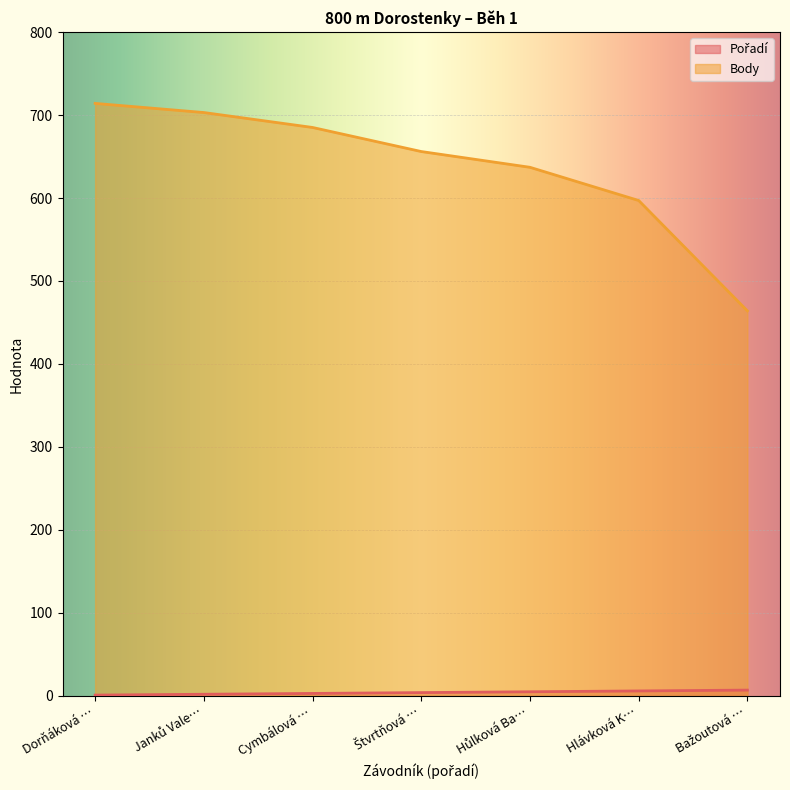

True or false: Body and Pořadí cross at least once.

False